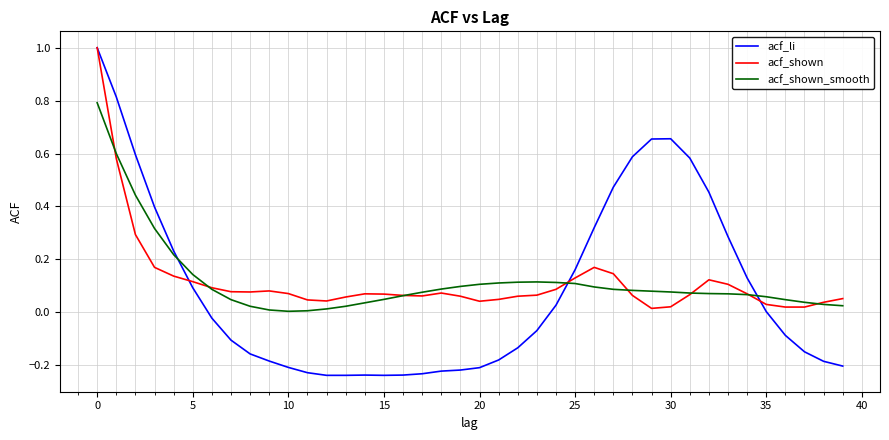

Which series has the widest spread of values?

acf_li